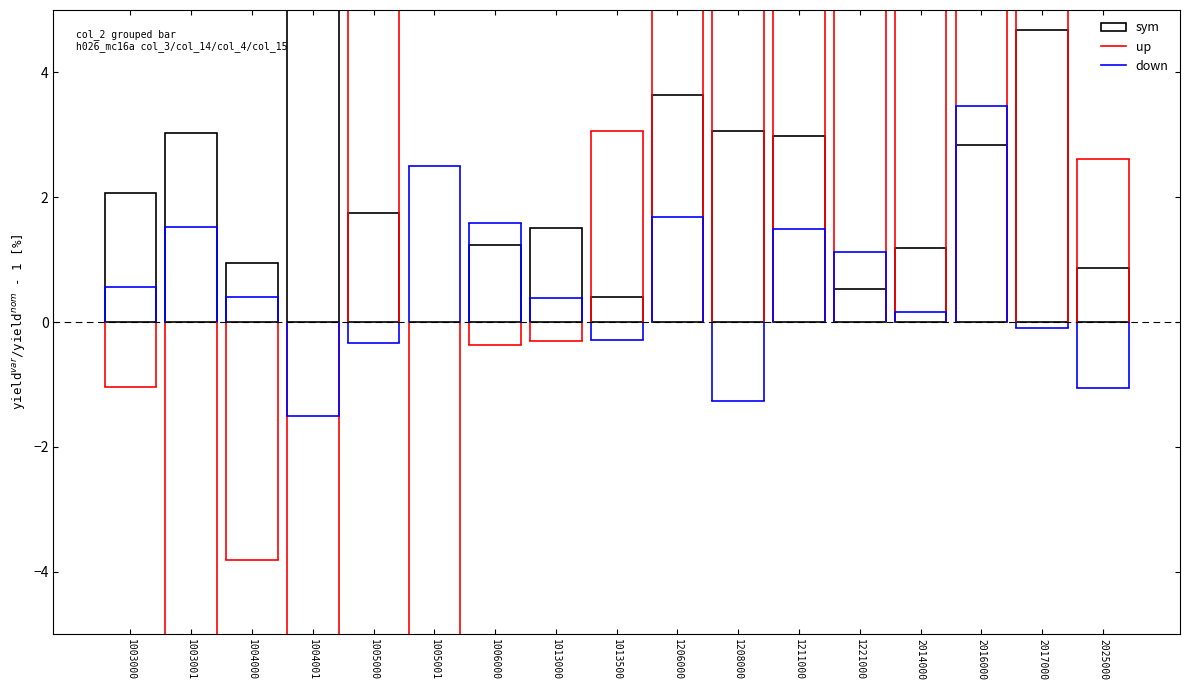

True or false: up has a value of -0.4 at 1003000.

False